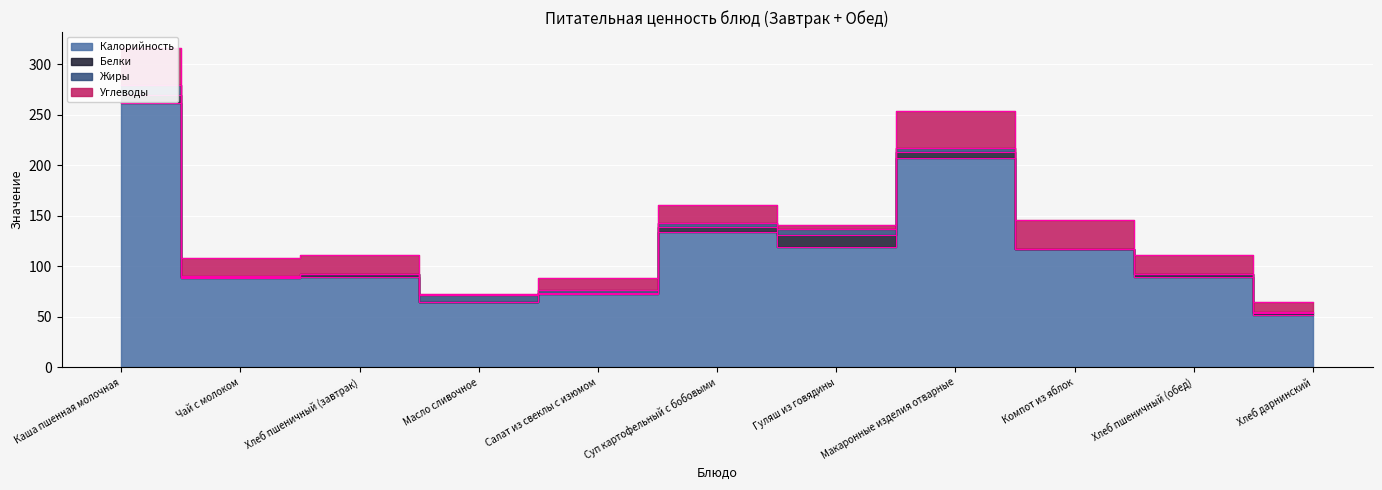

Reading left to right, list all the values displayed in this chart.

Калорийность: Каша пшенная молочная=262.0	Чай с молоком=87.9	Хлеб пшеничный (завтрак)=89.4	Масло сливочное=64.7	Салат из свеклы с изюмом=72.2	Суп картофельный с бобовыми=133.6	Гуляш из говядины=118.8	Макаронные изделия отварные=207.1	Компот из яблок=117.1	Хлеб пшеничный (обед)=89.4	Хлеб дарнинский=52.1
Белки: Каша пшенная молочная=7.2	Чай с молоком=1.6	Хлеб пшеничный (завтрак)=2.6	Масло сливочное=0.1	Салат из свеклы с изюмом=0.8	Суп картофельный с бобовыми=5.0	Гуляш из говядины=12.5	Макаронные изделия отварные=5.7	Компот из яблок=0.2	Хлеб пшеничный (обед)=2.6	Хлеб дарнинский=2.0
Жиры: Каша пшенная молочная=10.5	Чай с молоком=1.2	Хлеб пшеничный (завтрак)=0.3	Масло сливочное=7.1	Салат из свеклы с изюмом=3.0	Суп картофельный с бобовыми=4.5	Гуляш из говядины=5.8	Макаронные изделия отварные=4.5	Компот из яблок=0.2	Хлеб пшеничный (обед)=0.3	Хлеб дарнинский=0.4
Углеводы: Каша пшенная молочная=36.2	Чай с молоком=17.4	Хлеб пшеничный (завтрак)=18.7	Масло сливочное=0.1	Салат из свеклы с изюмом=12.4	Суп картофельный с бобовыми=17.8	Гуляш из говядины=3.6	Макаронные изделия отварные=36.0	Компот из яблок=28.4	Хлеб пшеничный (обед)=18.7	Хлеб дарнинский=10.0